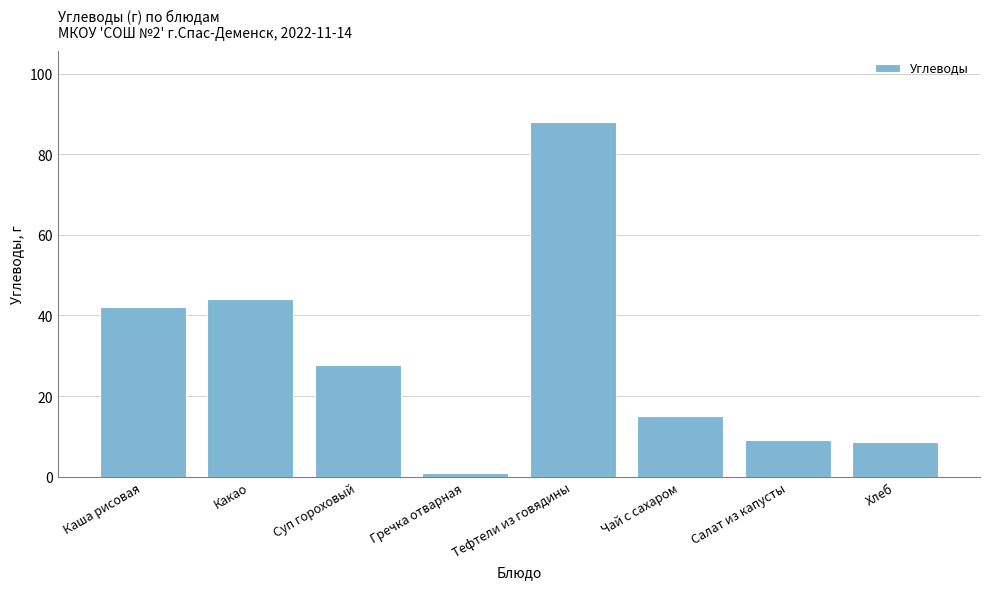

Are the bars horizontal?

No